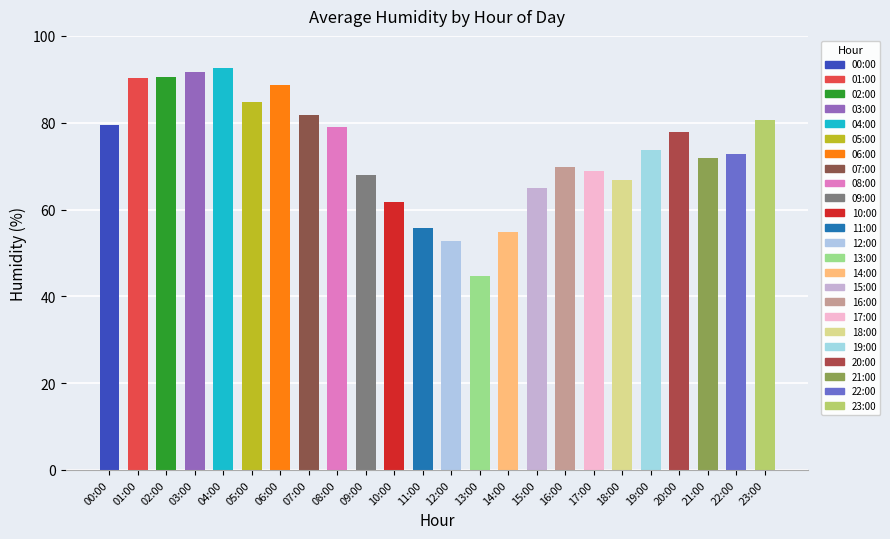

At which category does the chart reach its peak across all series?

04:00